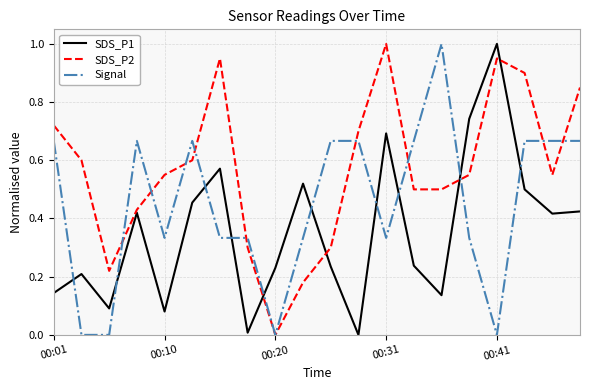

List the series in order of their overall mean, highest first.

SDS_P2, Signal, SDS_P1